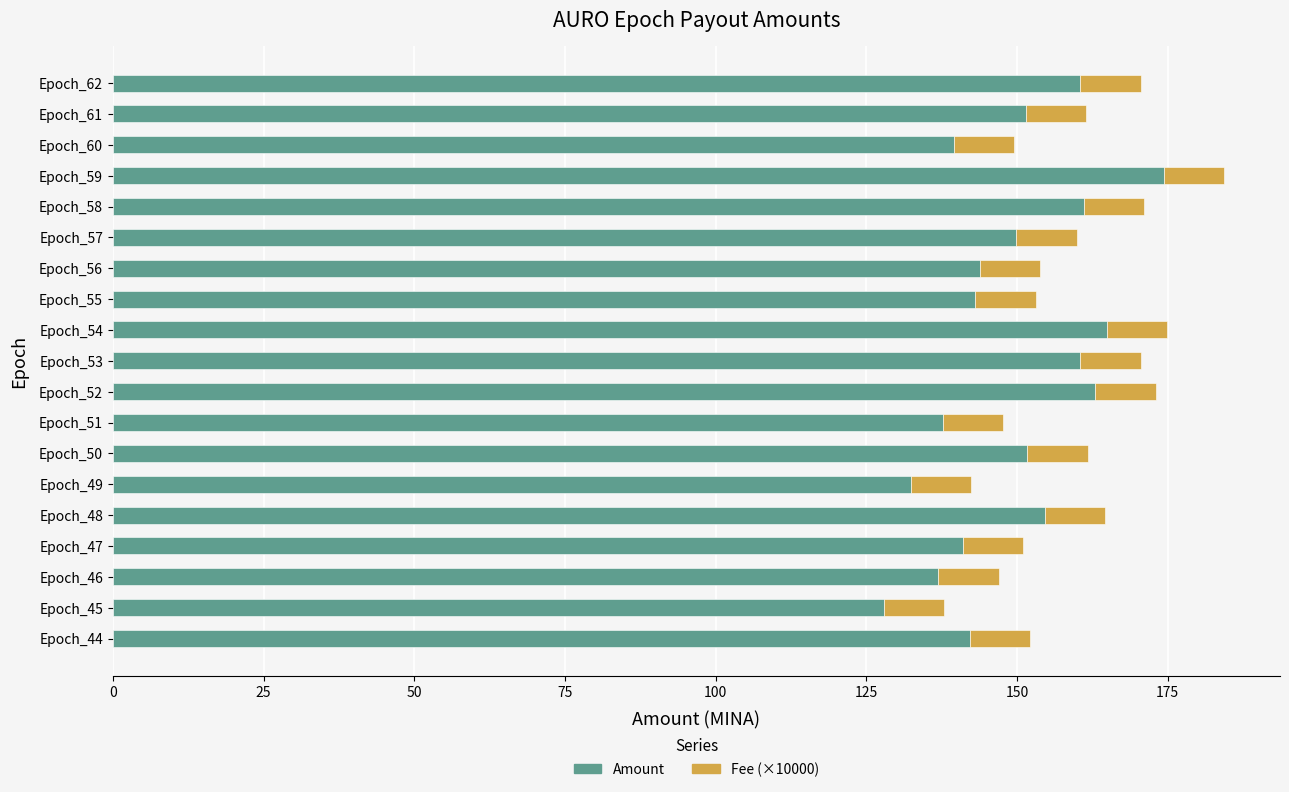

What is the difference between the maximum and minimum values in the Amount series?

46.5